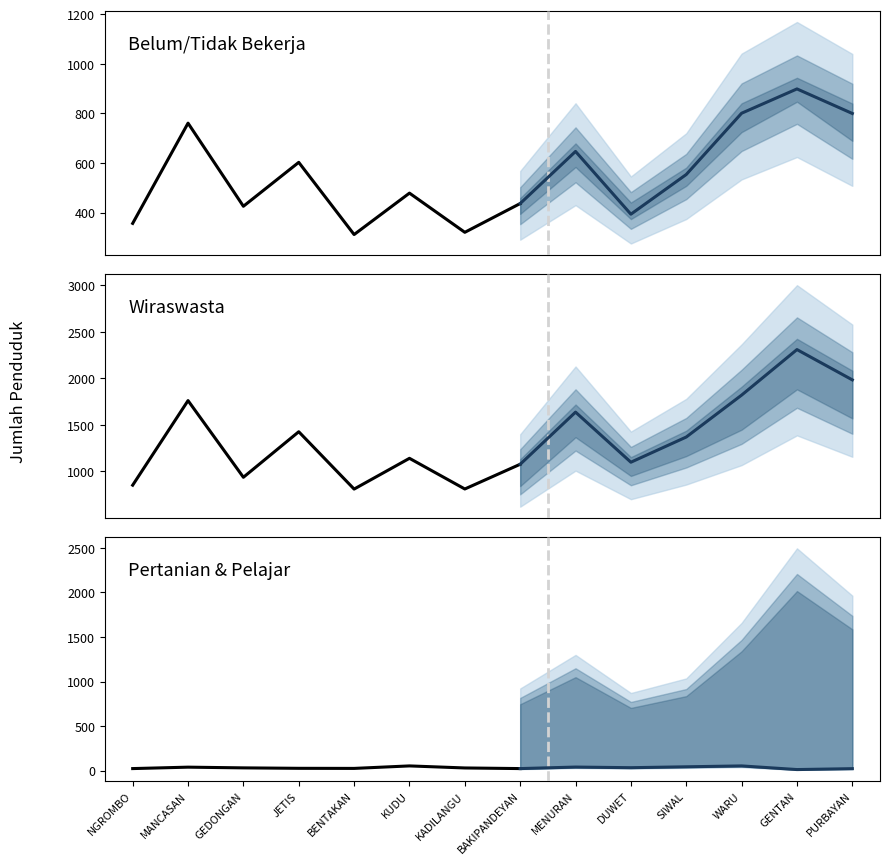

True or false: BELUM/TIDAK BEKERJA (Pria) has more than 2 points higher than both neighbors.

True